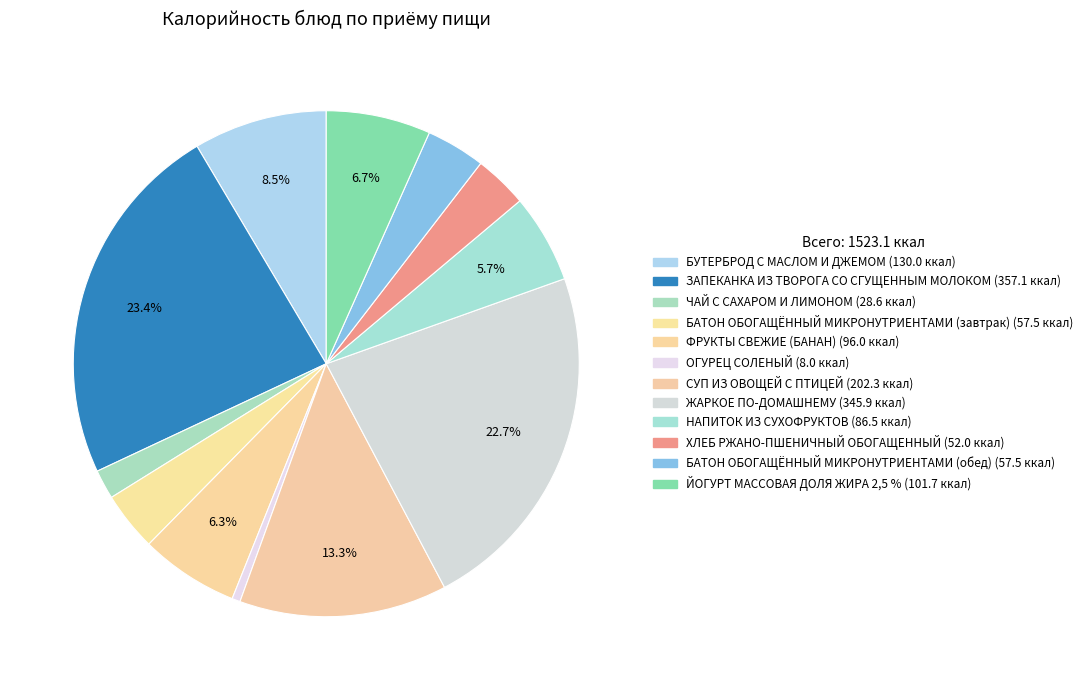

Between ХЛЕБ РЖАНО-ПШЕНИЧНЫЙ ОБОГАЩЕННЫЙ and БАТОН ОБОГАЩЁННЫЙ МИКРОНУТРИЕНТАМИ (завтрак), which is larger?

БАТОН ОБОГАЩЁННЫЙ МИКРОНУТРИЕНТАМИ (завтрак)